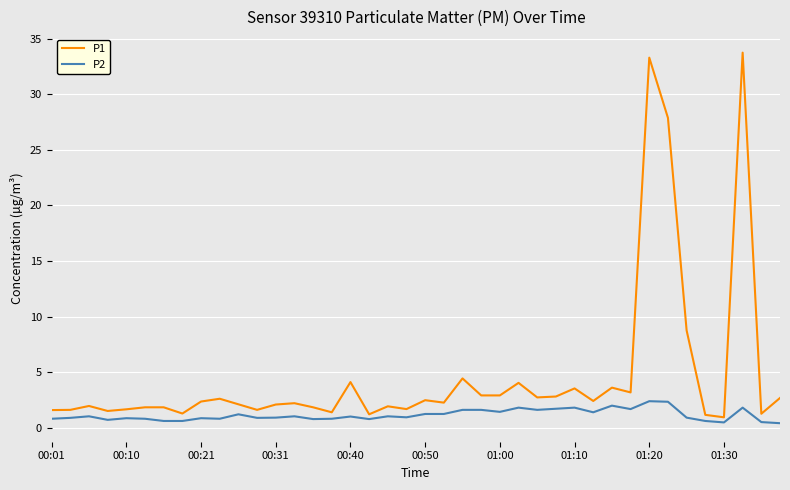

True or false: P2 and P1 intersect in this chart.

False